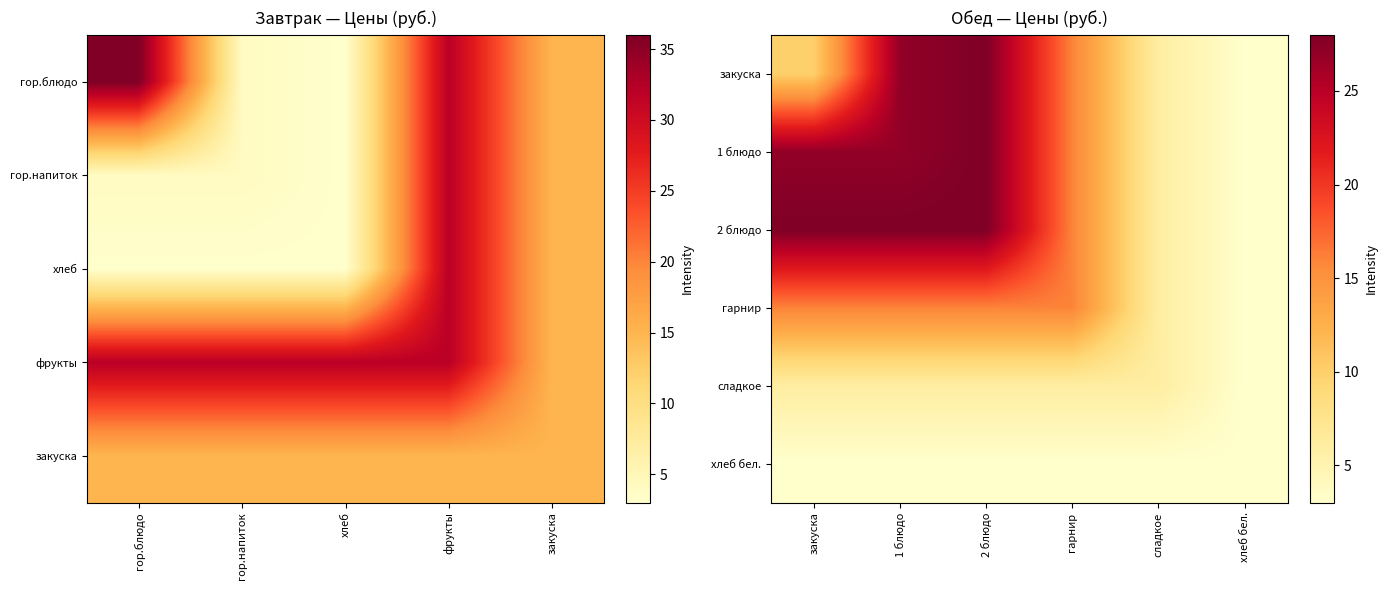

What is the difference between the maximum and minimum values in the закуска series?

25